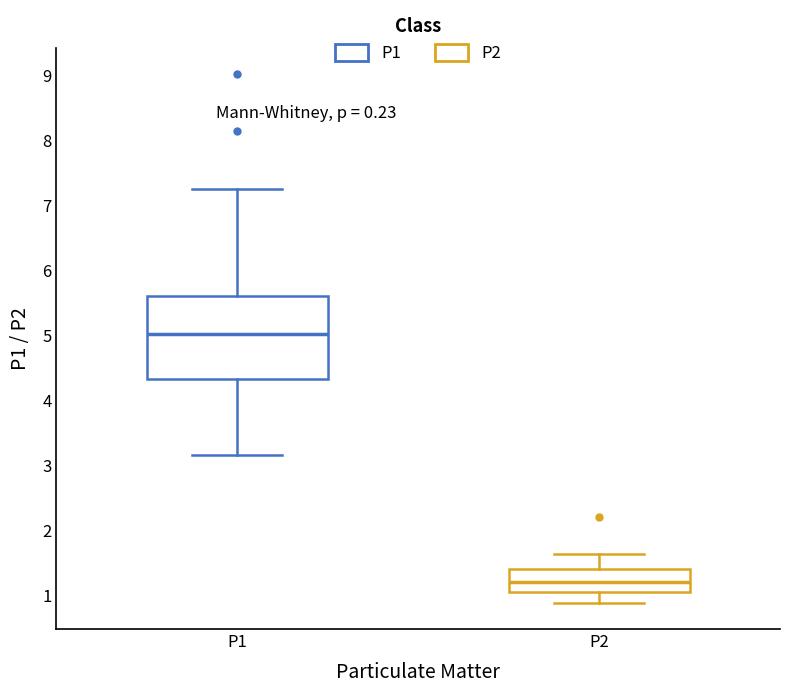

Which box is the tallest, from its lower edge to its upper edge?

P1